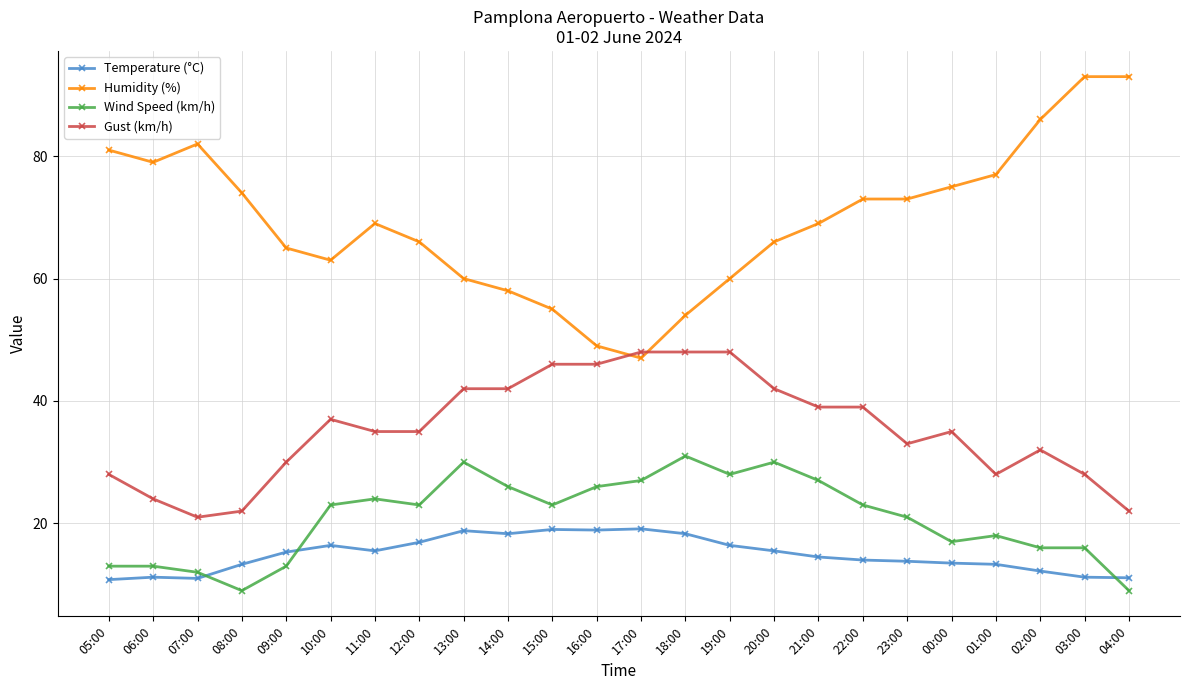

What is the average value of the Gust (km/h) series?

35.4